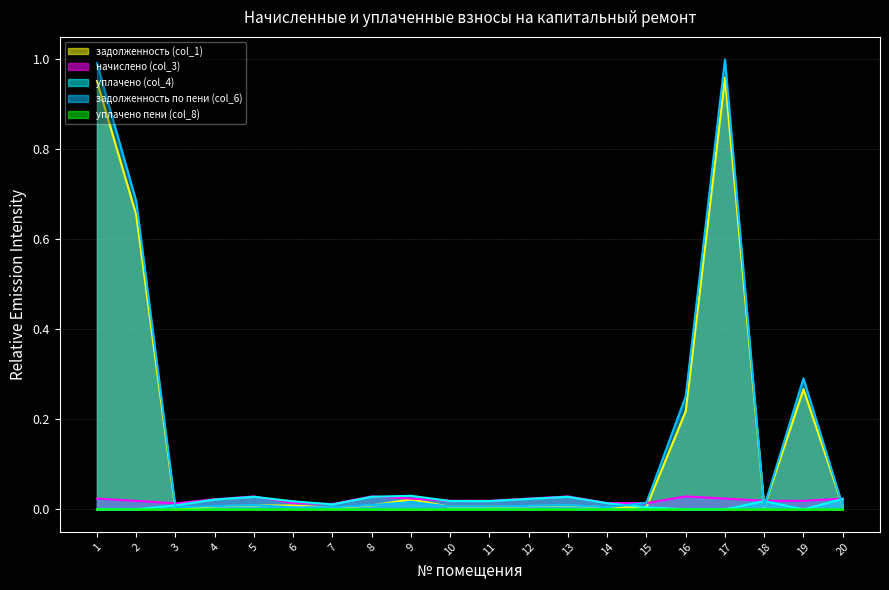

How many distinct data groups are displayed?

5